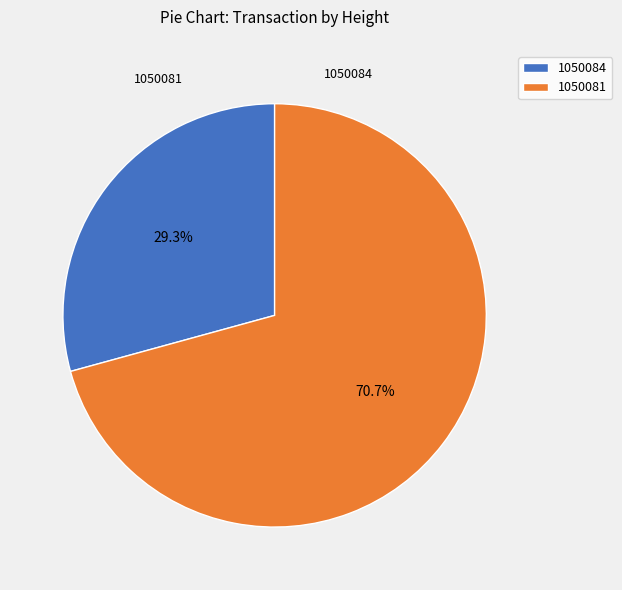

To the nearest percent, what is the combined percentage of 1050081 and 1050084?

100%